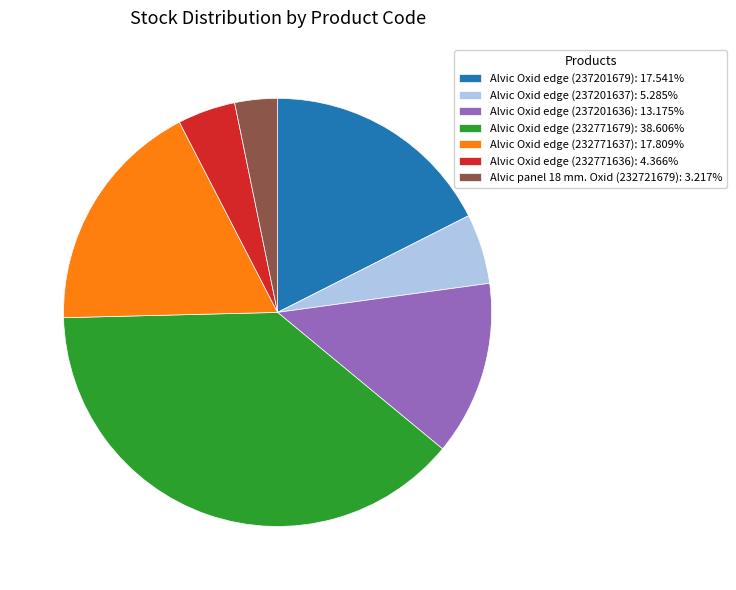

What is the ratio of the value at Alvic Oxid edge (237201636): 13.175% to the value at Alvic Oxid edge (232771637): 17.809%?

0.7